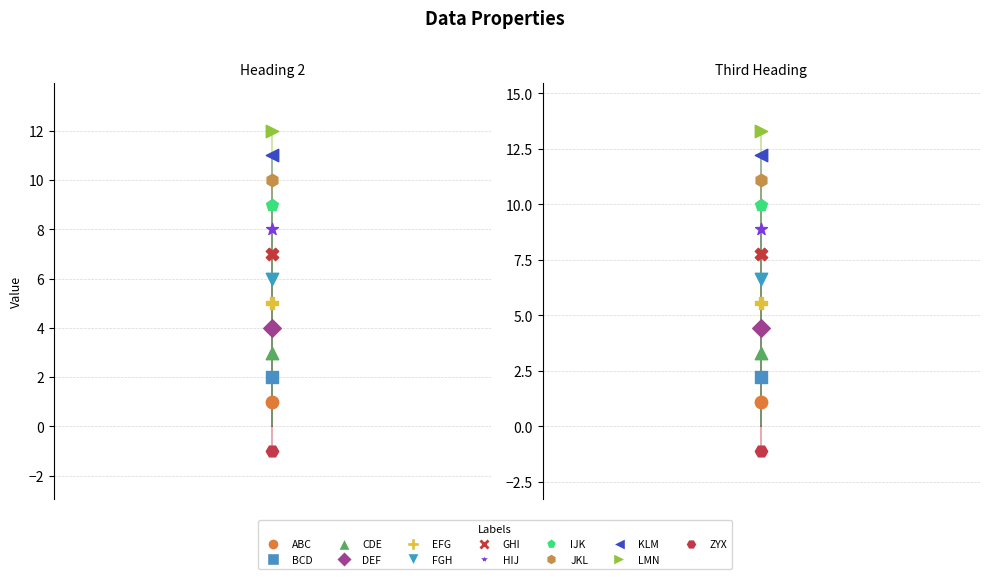

Which series has the largest total across all categories?

Third Heading